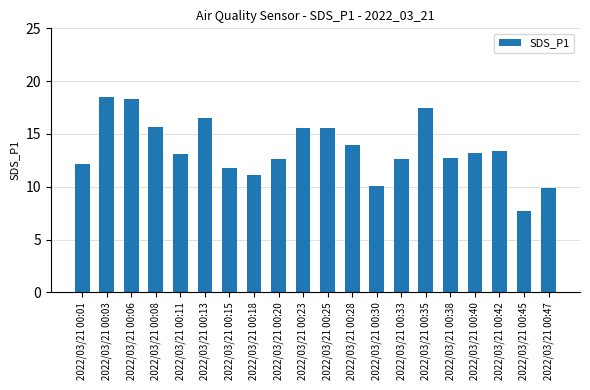

What is the minimum value shown in the chart?

7.7